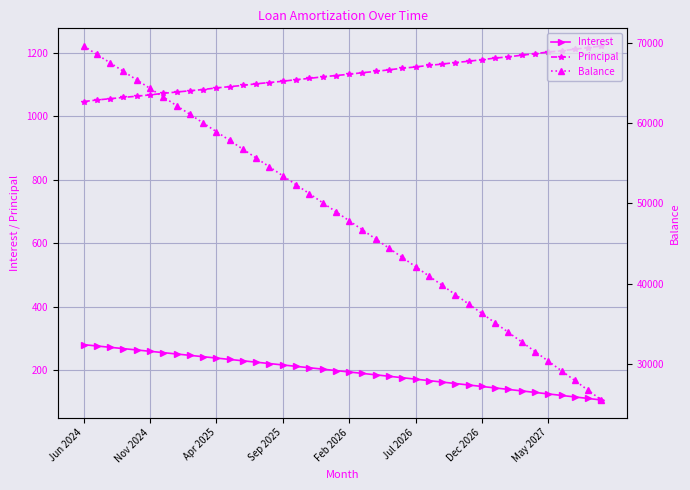

What is the value of the Balance point at the 3rd from the left?

67560.0